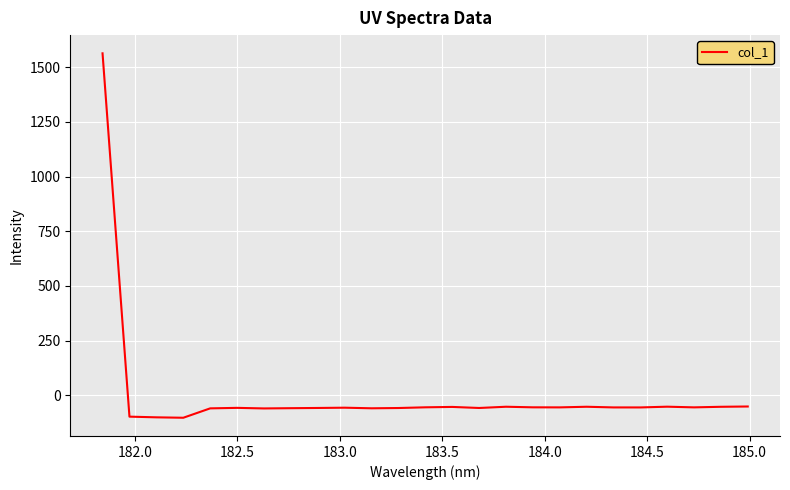

What is the greatest value displayed?

1562.8